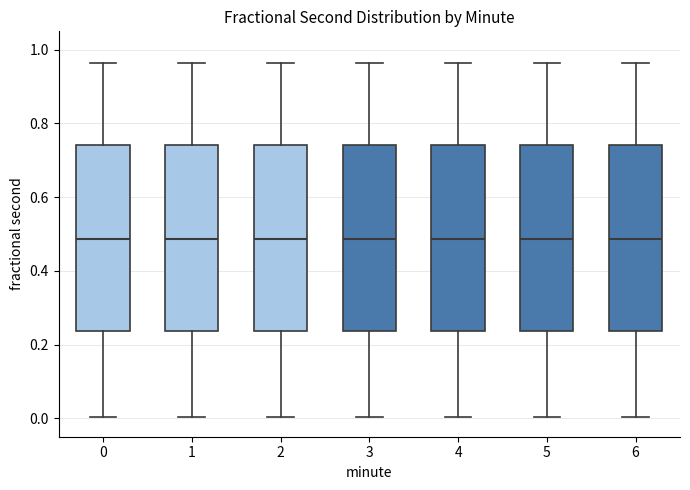

Reading left to right, read every box against the y-axis: the position of its median line, the range the box covers, and the ends of its whiskers. The values are not printed on the chart, so give them approximately, as read against the axis.

0: median 0.48, box 0.24 to 0.74, whiskers 0.00 to 0.96
1: median 0.48, box 0.24 to 0.74, whiskers 0.00 to 0.96
2: median 0.48, box 0.24 to 0.74, whiskers 0.00 to 0.96
3: median 0.48, box 0.24 to 0.74, whiskers 0.00 to 0.96
4: median 0.48, box 0.24 to 0.74, whiskers 0.00 to 0.96
5: median 0.48, box 0.24 to 0.74, whiskers 0.00 to 0.96
6: median 0.48, box 0.24 to 0.74, whiskers 0.00 to 0.96